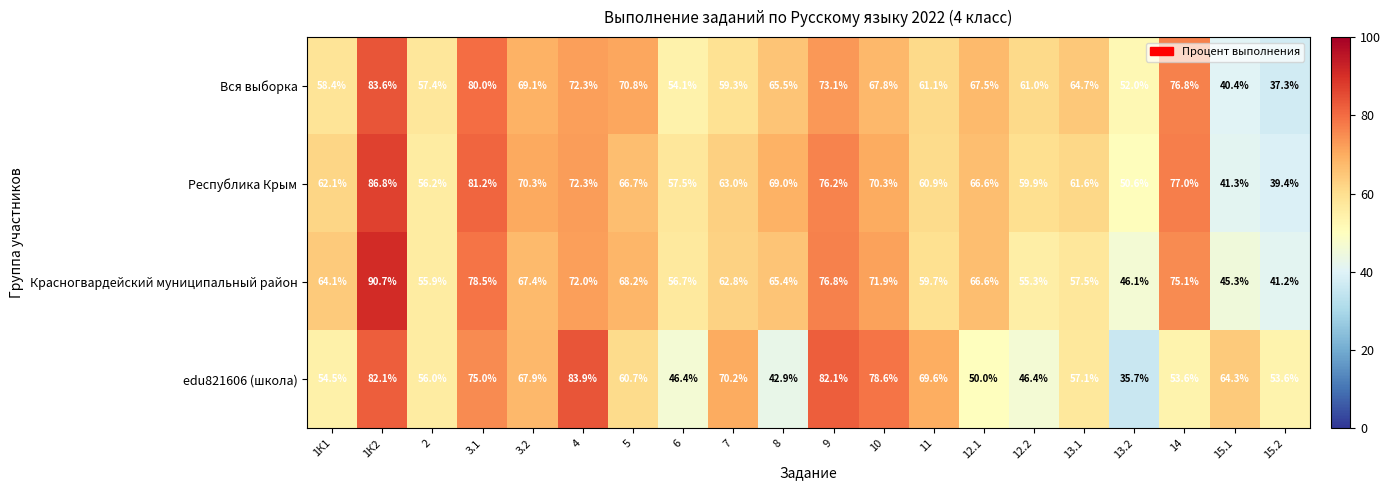

What is the sum of the Республика Крым values at 9 and 3.2?

146.5